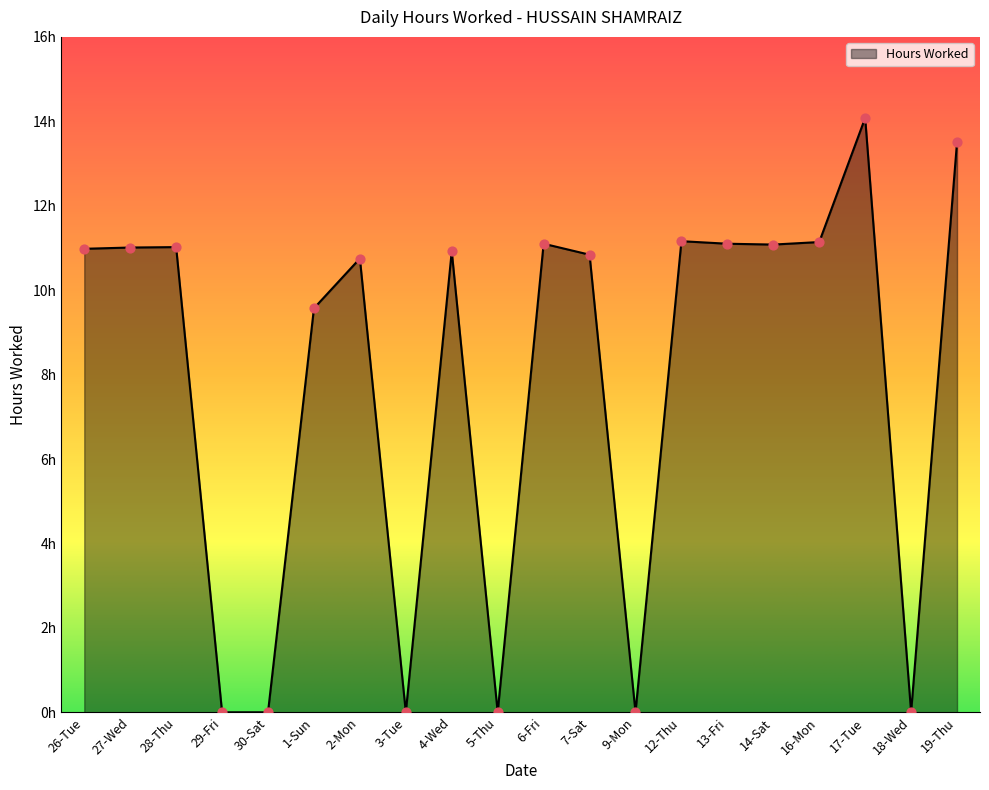

Which has a higher value, 26-Tue or 7-Sat?

26-Tue